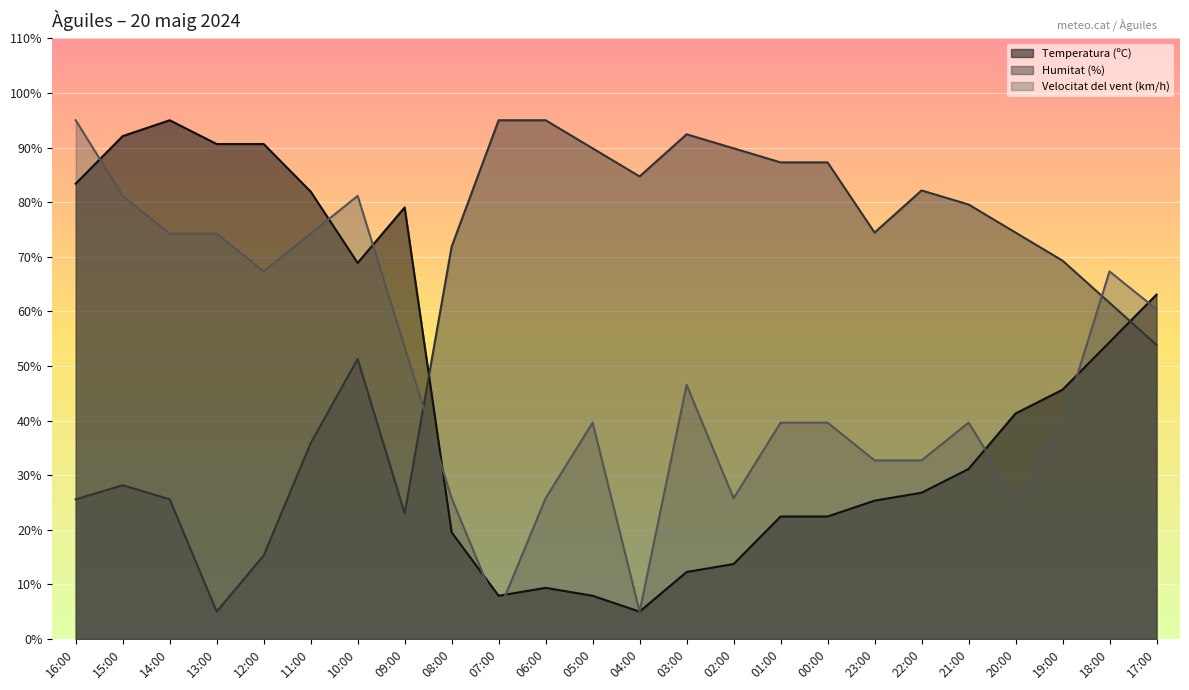

Reading right to left, what are all the values shown in this chart?

Temperatura (ºC): 17:00=63.1	18:00=54.4	19:00=45.6	20:00=41.3	21:00=31.1	22:00=26.8	23:00=25.3	00:00=22.4	01:00=22.4	02:00=13.7	03:00=12.3	04:00=5.0	05:00=7.9	06:00=9.4	07:00=7.9	08:00=19.5	09:00=79.0	10:00=68.9	11:00=81.9	12:00=90.6	13:00=90.6	14:00=95.0	15:00=92.1	16:00=83.4
Humitat (%): 17:00=53.9	18:00=61.6	19:00=69.3	20:00=74.4	21:00=79.6	22:00=82.1	23:00=74.4	00:00=87.3	01:00=87.3	02:00=89.9	03:00=92.4	04:00=84.7	05:00=89.9	06:00=95.0	07:00=95.0	08:00=71.9	09:00=23.0	10:00=51.3	11:00=35.9	12:00=15.3	13:00=5.0	14:00=25.6	15:00=28.1	16:00=25.6
Velocitat del vent (km/h): 17:00=60.4	18:00=67.3	19:00=39.6	20:00=25.8	21:00=39.6	22:00=32.7	23:00=32.7	00:00=39.6	01:00=39.6	02:00=25.8	03:00=46.5	04:00=5.0	05:00=39.6	06:00=25.8	07:00=5.0	08:00=25.8	09:00=53.5	10:00=81.2	11:00=74.2	12:00=67.3	13:00=74.2	14:00=74.2	15:00=81.2	16:00=95.0